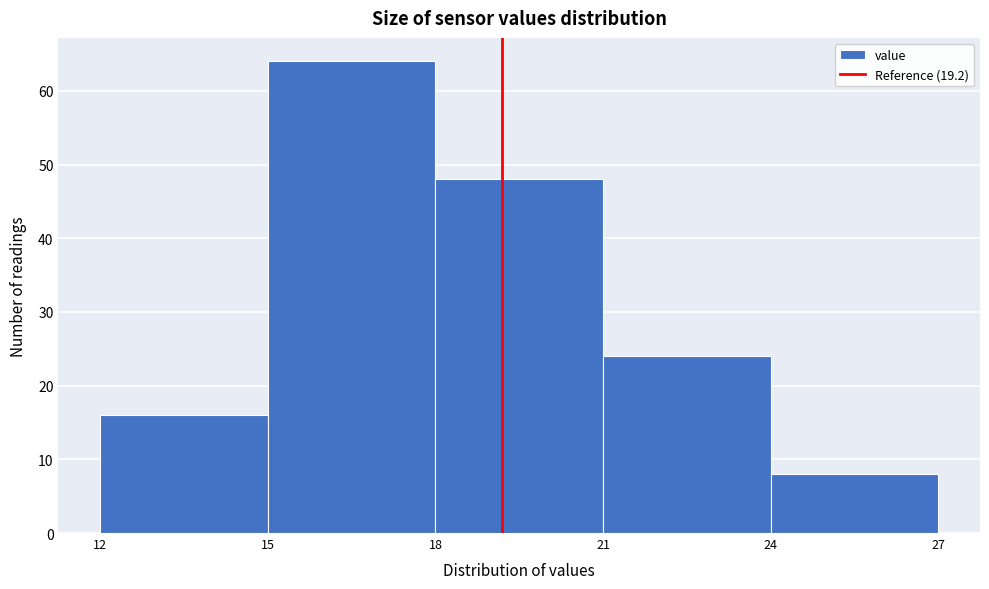

Reading left to right, list every bar in this chart as the range it spans on the x-axis followed by its height. The values are not printed on the chart, so give them approximately, as read against the axis.

12 to 15: 16
15 to 18: 64
18 to 21: 48
21 to 24: 24
24 to 27: 8